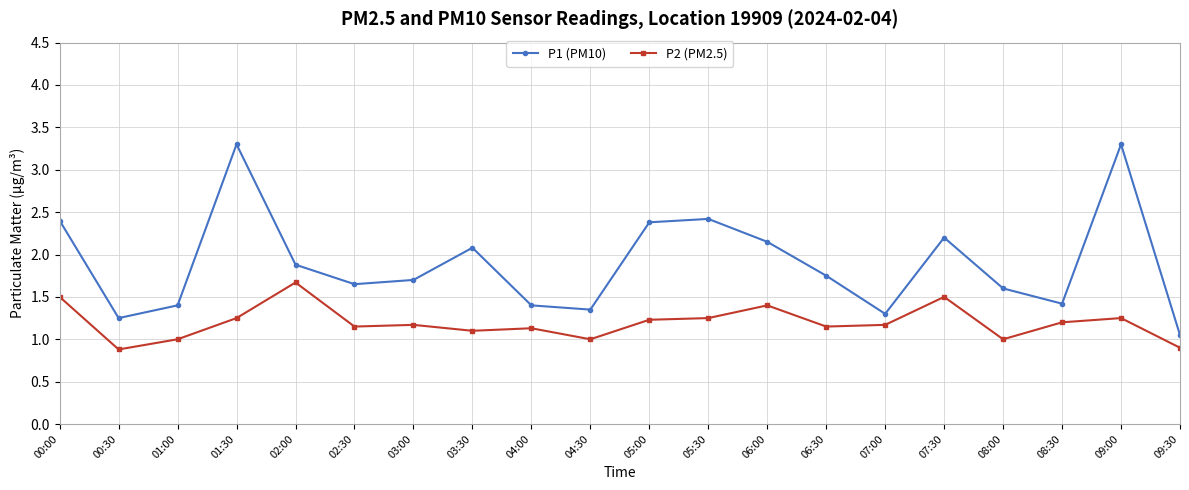

Where is the first local minimum for P1 (PM10)?

00:30